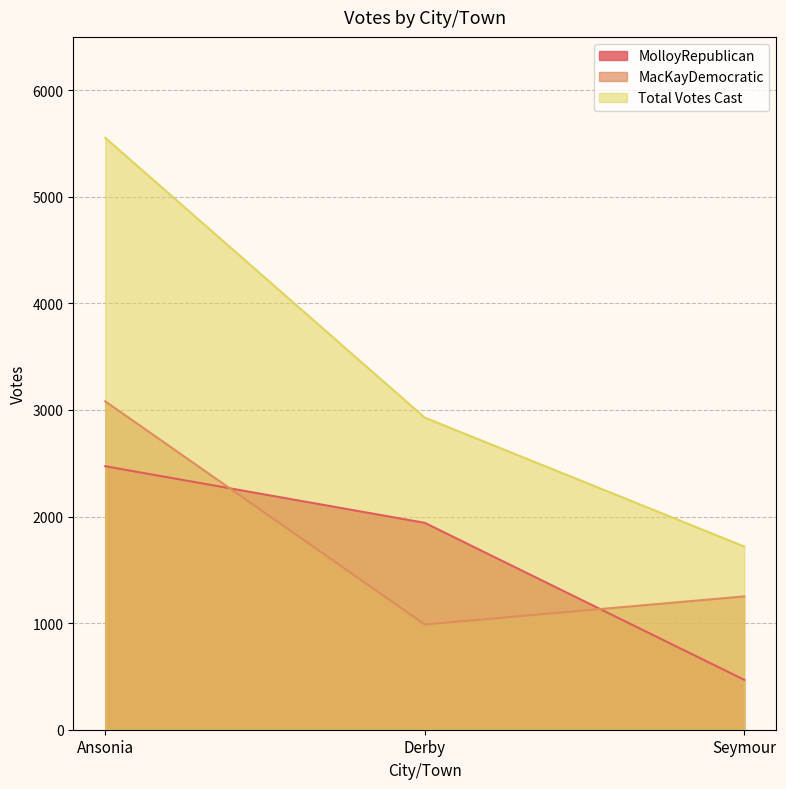

True or false: MolloyRepublican has a value of 2472 at Ansonia.

True